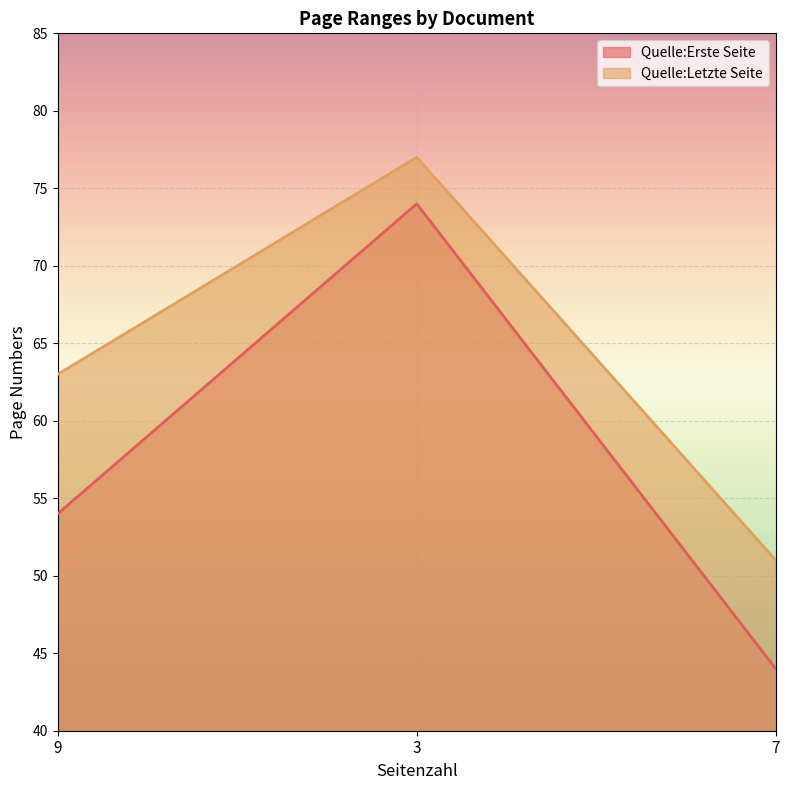

What is the total value across all series at 3?

151